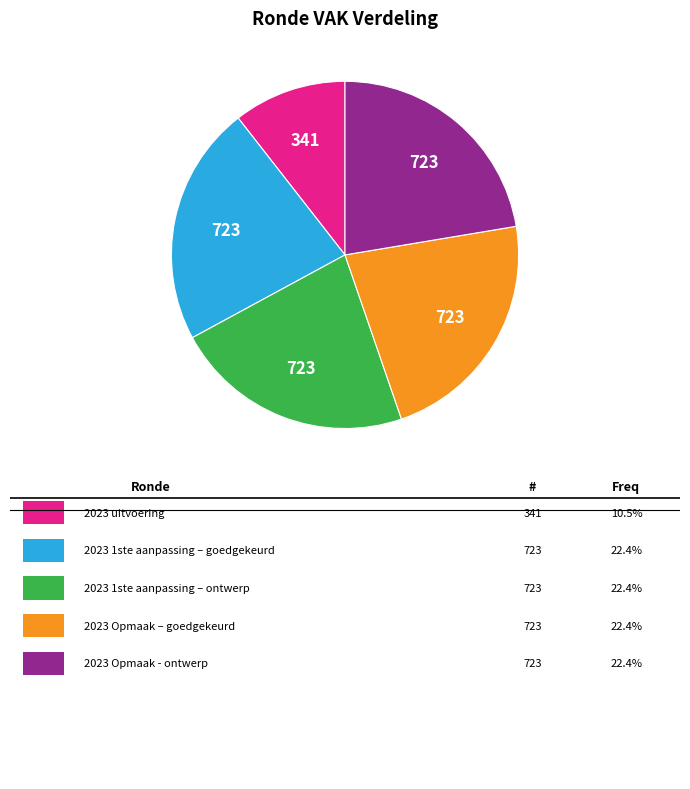

Count the number of slices in the pie.

5